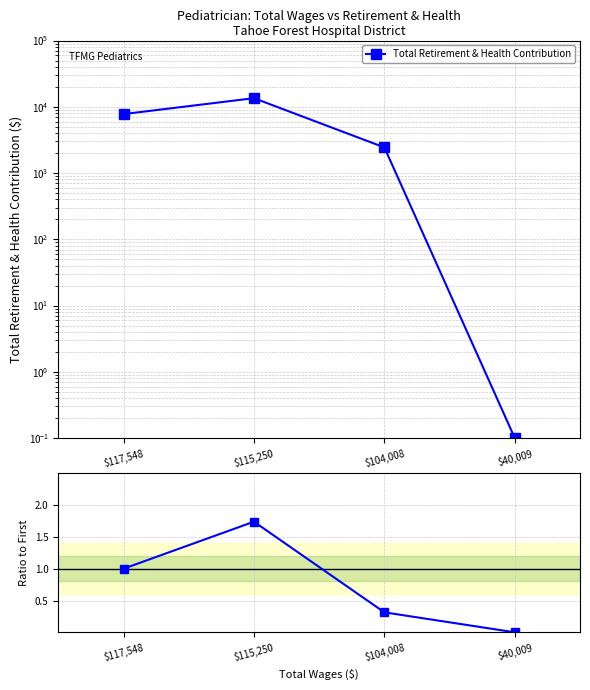

What is the sum of all values?

3.1